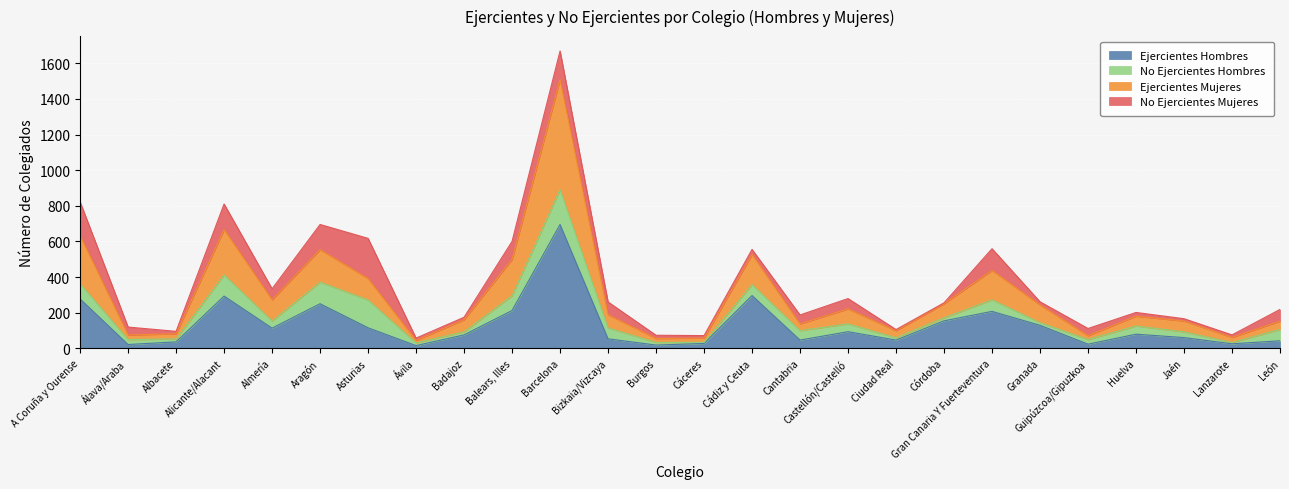

True or false: Ejercientes Hombres and Ejercientes Mujeres cross at least once.

False